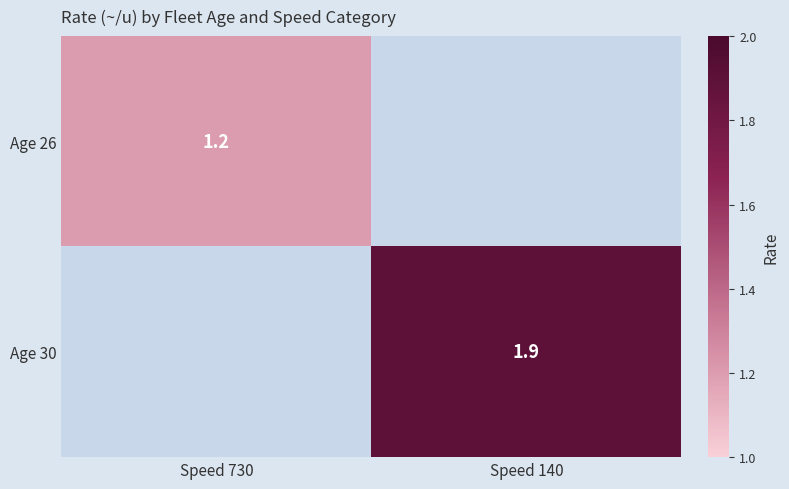

Is it true that Age 30 equals 1.3 at Speed 140?

False